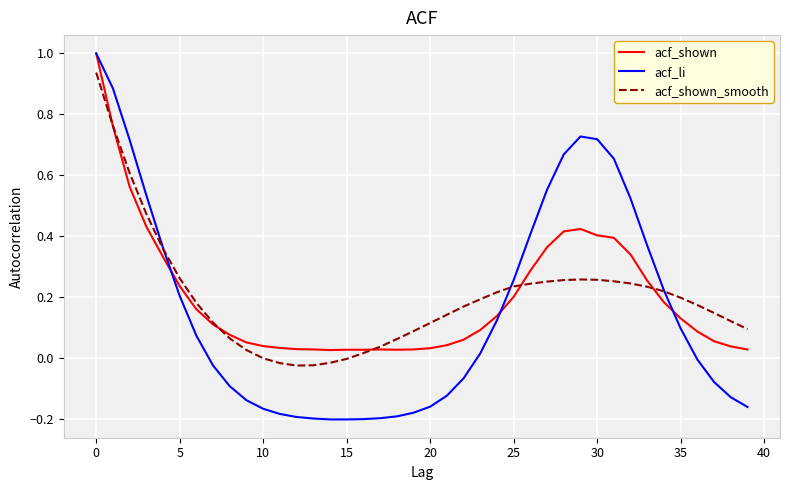

What is the maximum value for acf_shown?

1.0